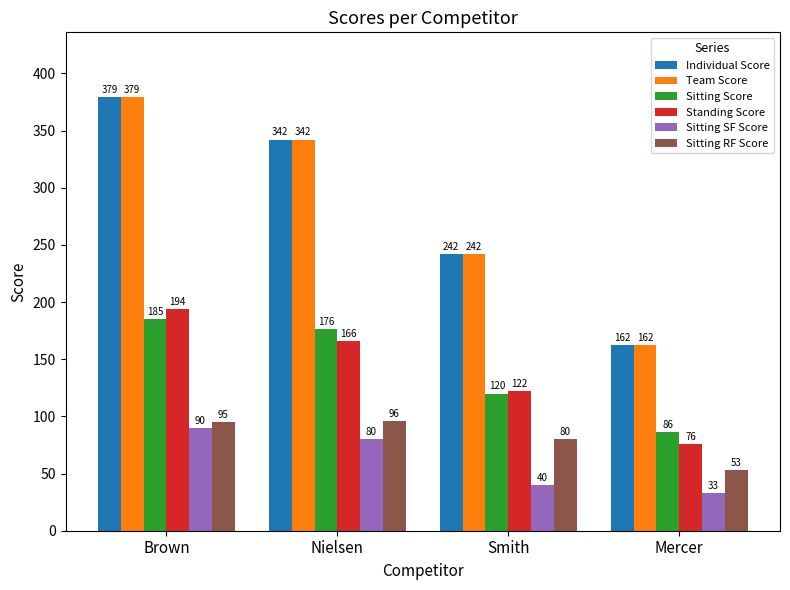

What is the label of the 3rd bar from the right?

Nielsen